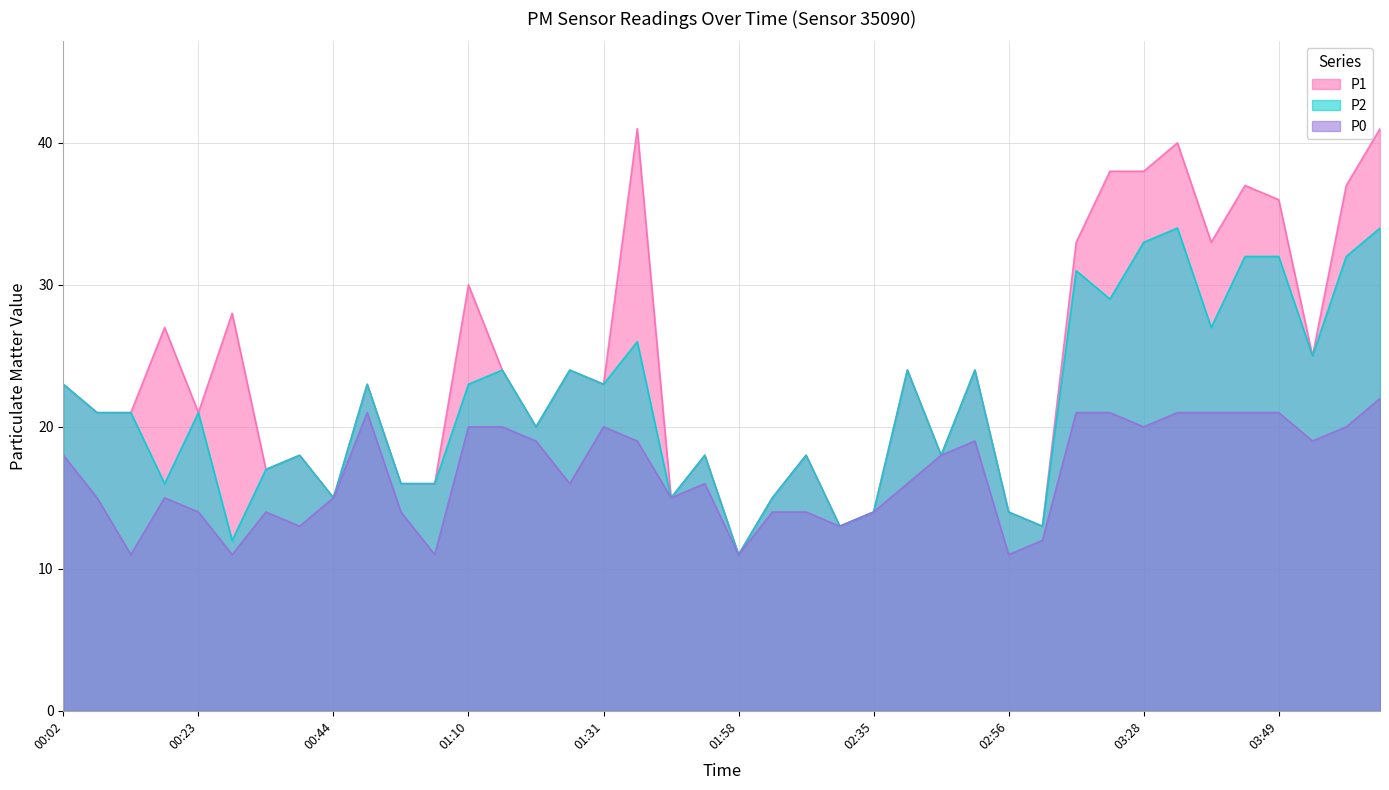

What is the sum of all P2 values?

865